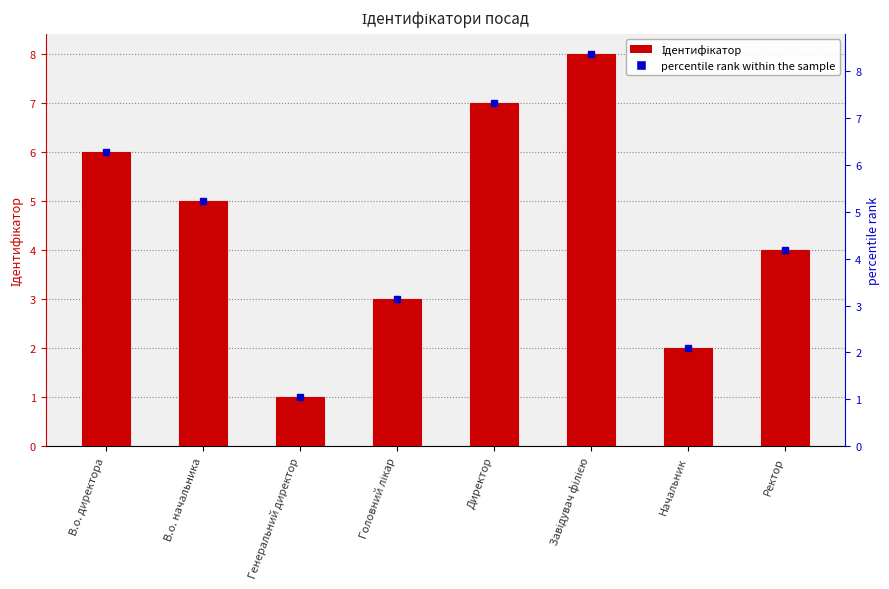

What is the label of the 8th bar from the right?

В.о. директора